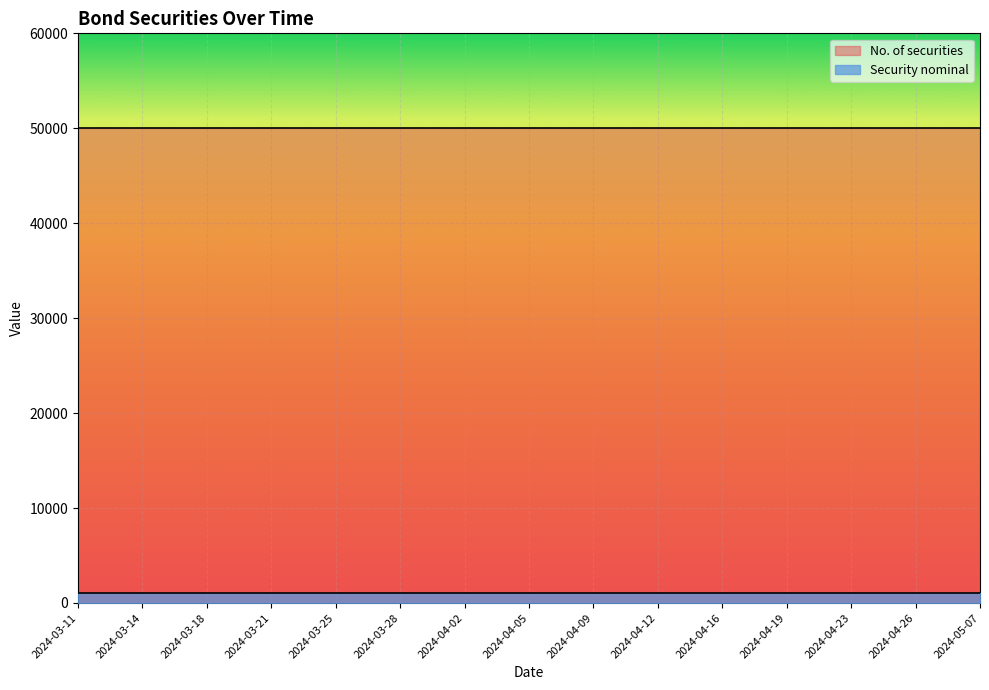

What is the label of the 5th point from the left?

2024-03-25